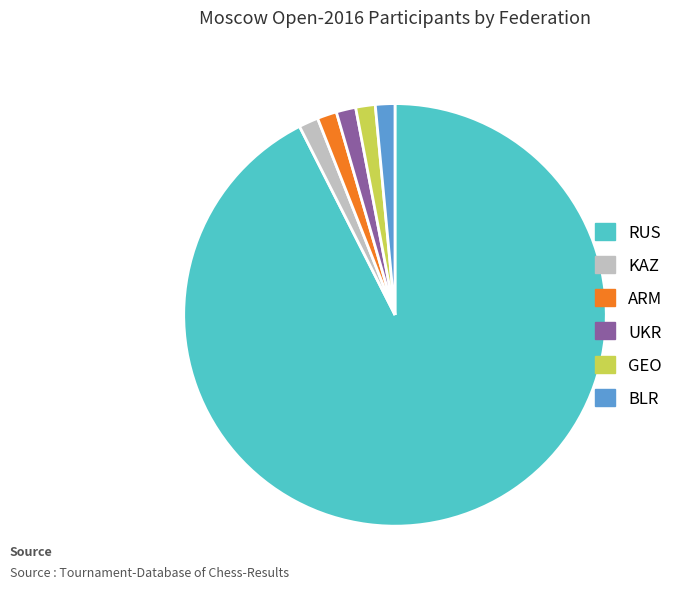

Does any single category account for the majority?

Yes